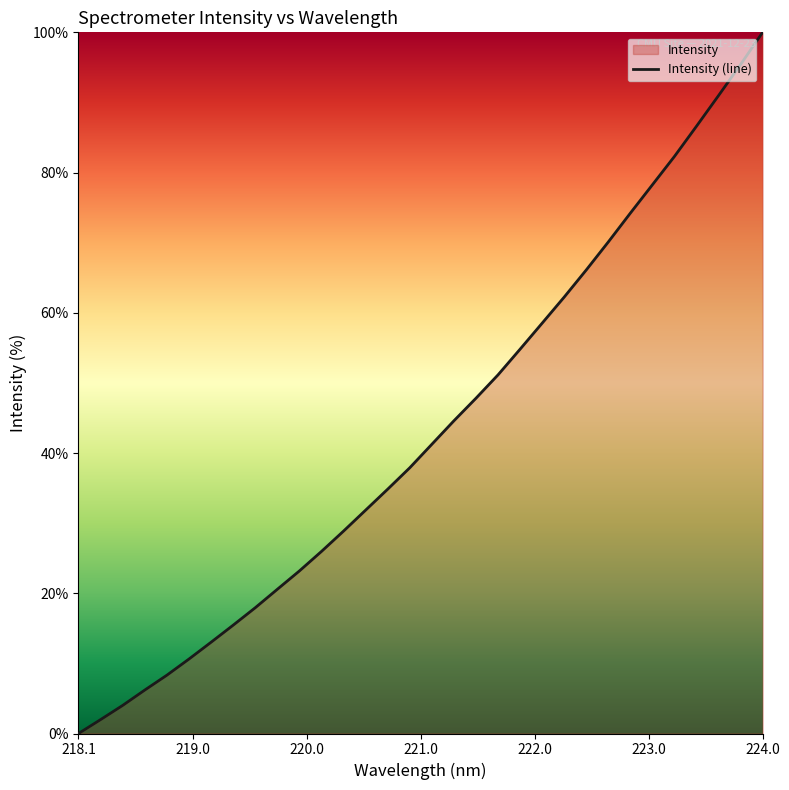

What is the greatest value displayed?

100.0